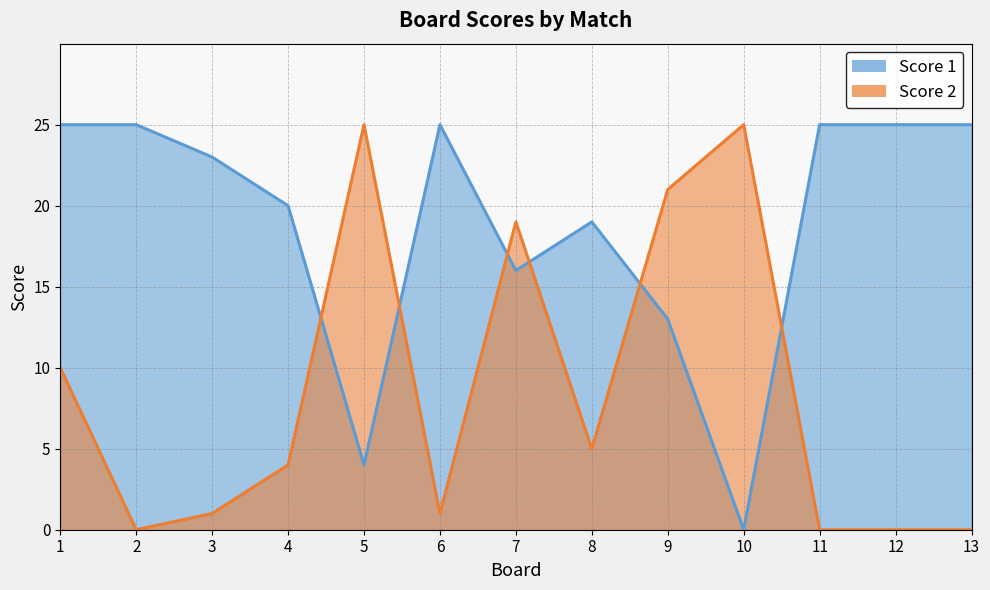

At which category is the sum across all series the highest?

1